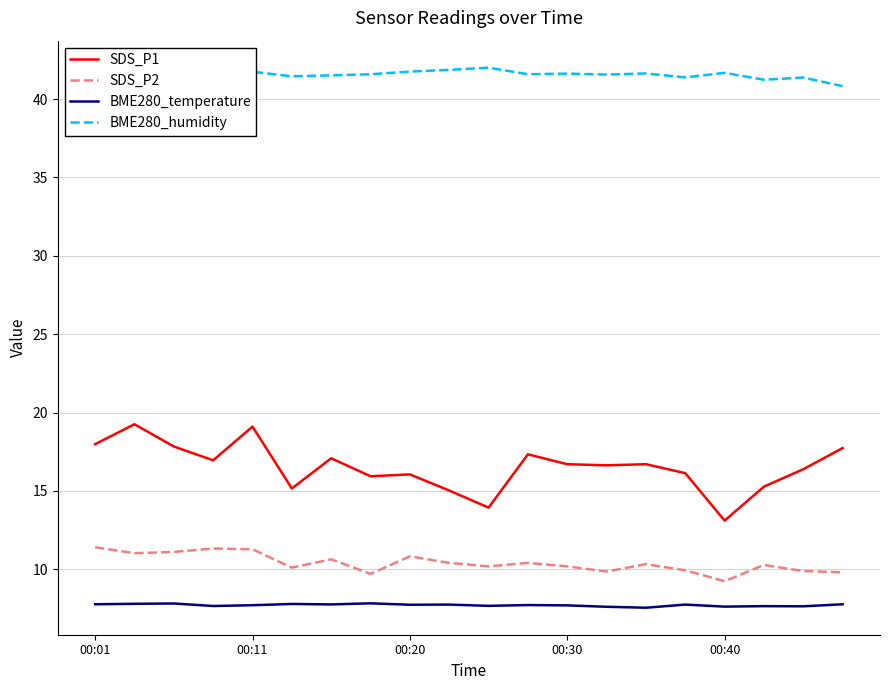

How many lines are shown in the chart?

4